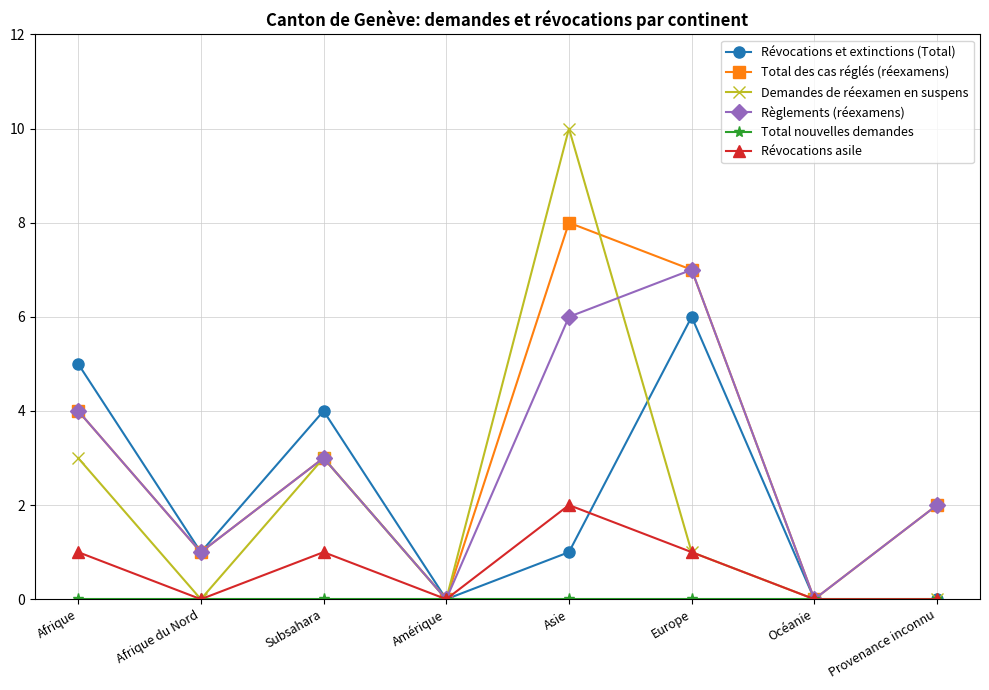

What is the difference between the maximum and minimum values in the Révocations asile series?

2